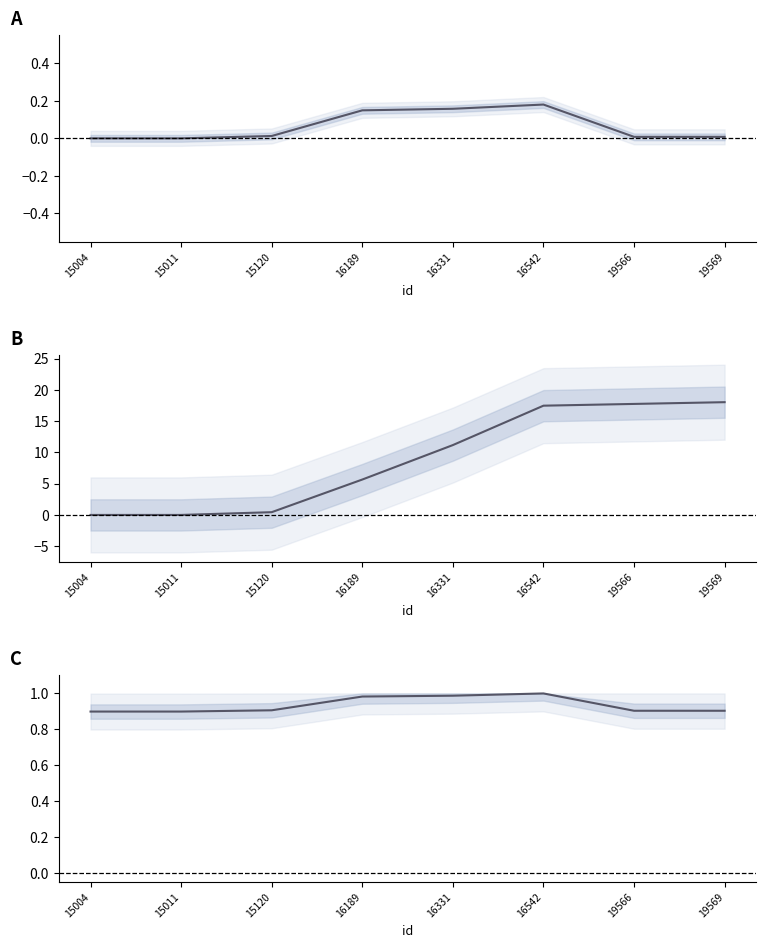

What is the greatest value displayed?

18.0